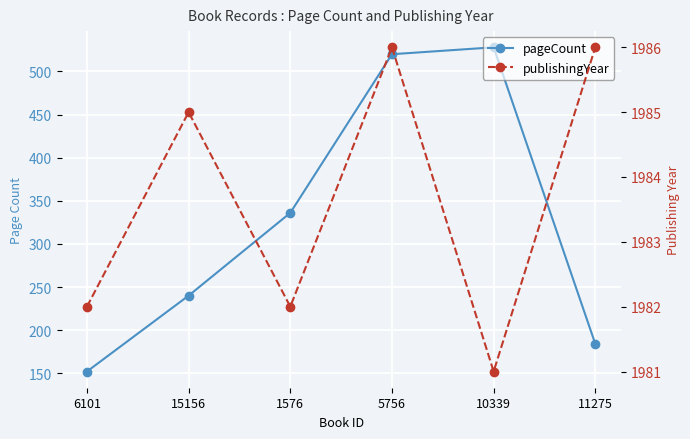

At which label is pageCount closest to 340?

1576